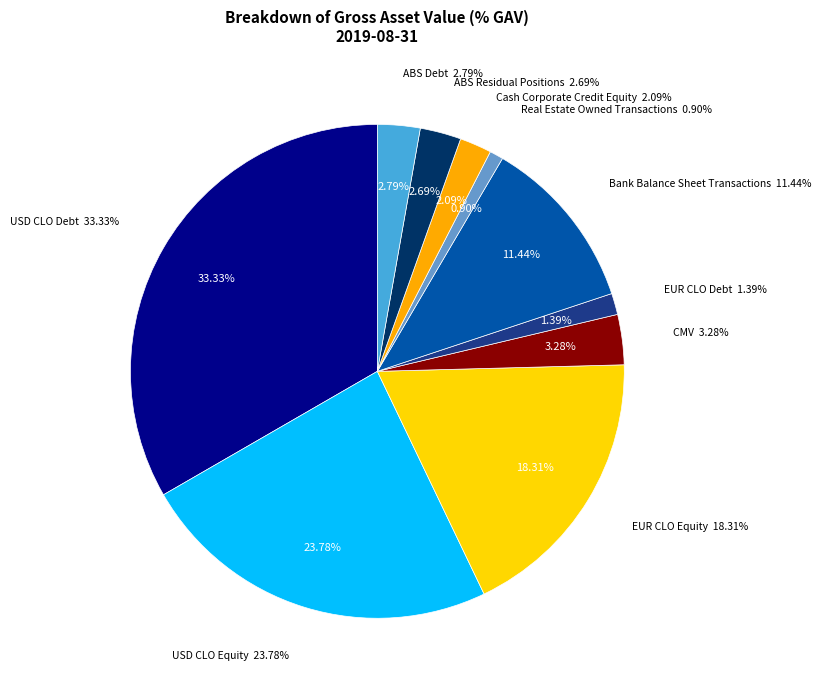

Is it true that ABS Debt is 3% of the pie?

True